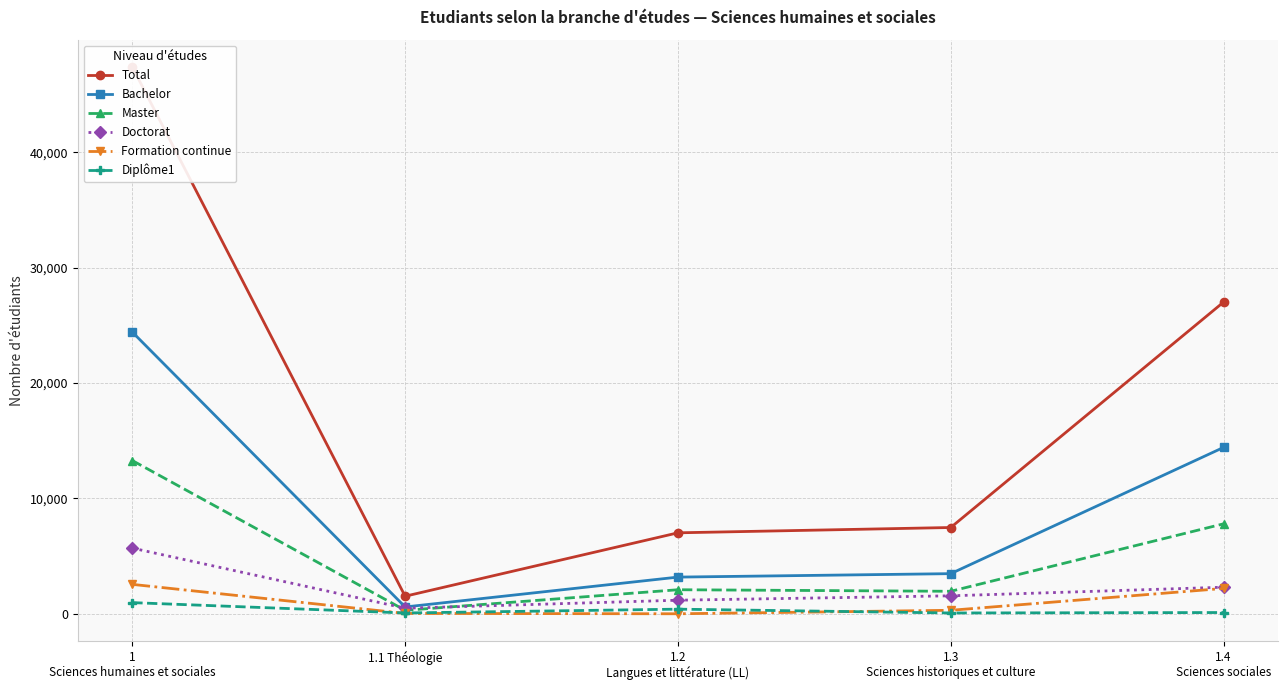

Reading left to right, extract all data points from this chart.

Total: 1
Sciences humaines et sociales=47387	1.1 Théologie=1527	1.2
Langues et littérature (LL)=7022	1.3
Sciences historiques et culture=7482	1.4
Sciences sociales=27013
Bachelor: 1
Sciences humaines et sociales=24415	1.1 Théologie=596	1.2
Langues et littérature (LL)=3184	1.3
Sciences historiques et culture=3483	1.4
Sciences sociales=14422
Master: 1
Sciences humaines et sociales=13284	1.1 Théologie=305	1.2
Langues et littérature (LL)=2089	1.3
Sciences historiques et culture=1955	1.4
Sciences sociales=7800
Doctorat: 1
Sciences humaines et sociales=5696	1.1 Théologie=488	1.2
Langues et littérature (LL)=1182	1.3
Sciences historiques et culture=1563	1.4
Sciences sociales=2307
Formation continue: 1
Sciences humaines et sociales=2554	1.1 Théologie=36	1.2
Langues et littérature (LL)=6	1.3
Sciences historiques et culture=308	1.4
Sciences sociales=2202
Diplôme1: 1
Sciences humaines et sociales=972	1.1 Théologie=76	1.2
Langues et littérature (LL)=406	1.3
Sciences historiques et culture=75	1.4
Sciences sociales=114